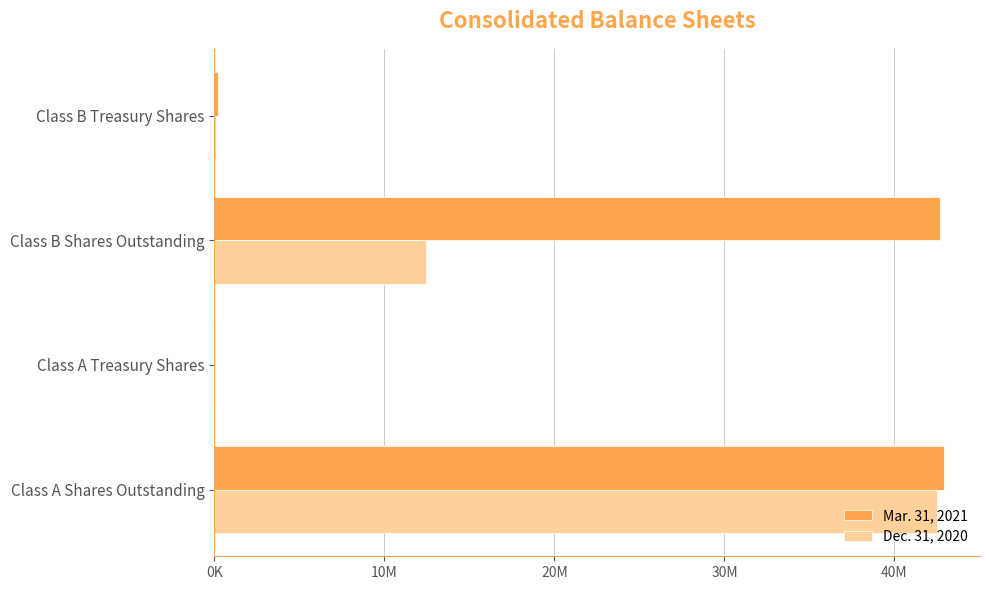

What are all the series names shown in the legend?

Mar. 31, 2021, Dec. 31, 2020